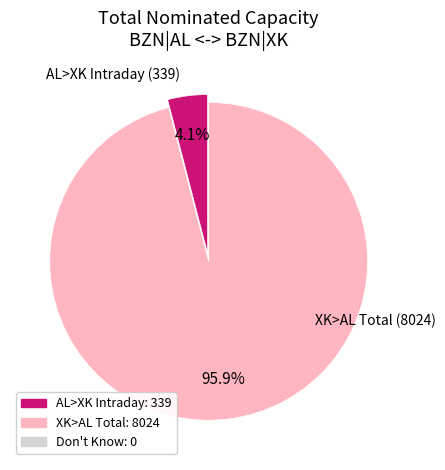

Does any single category account for the majority?

Yes